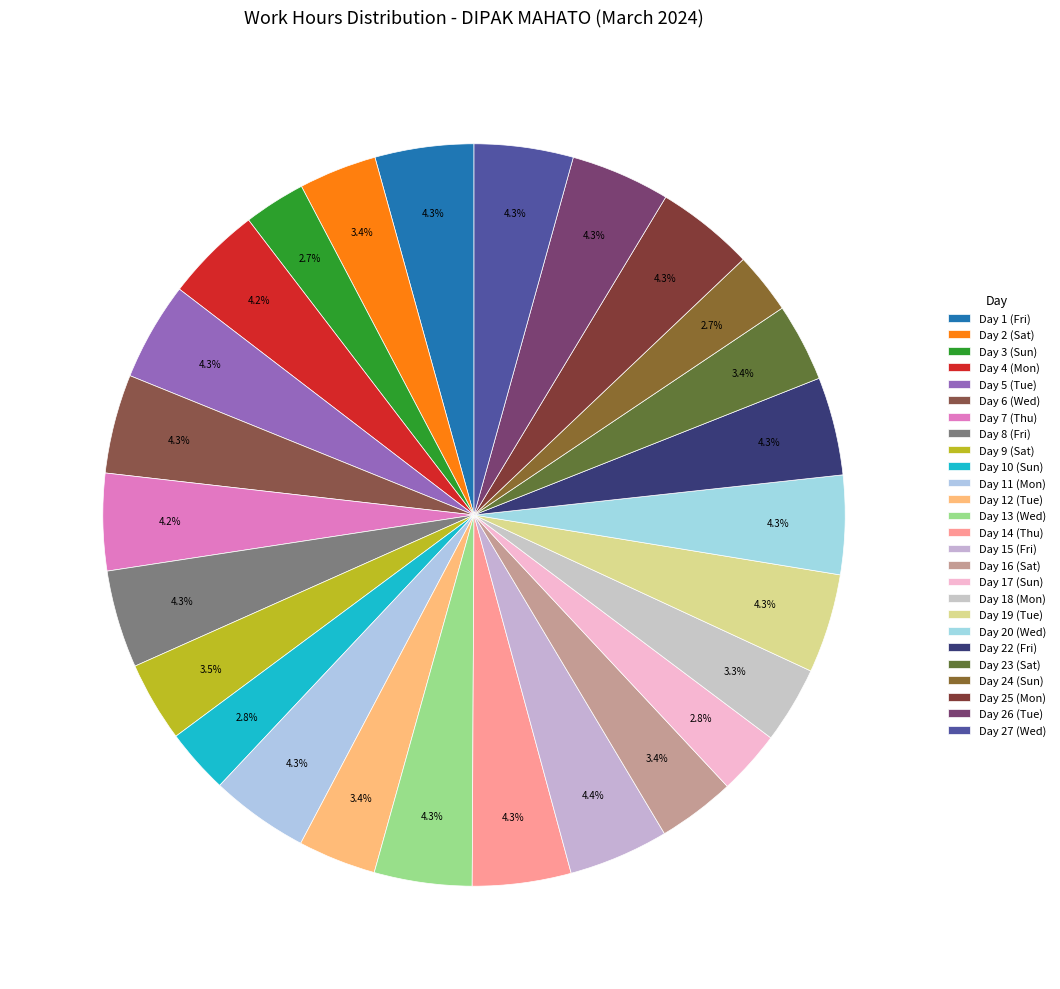

What portion of the pie excludes Day 25 (Mon)?

95.7%